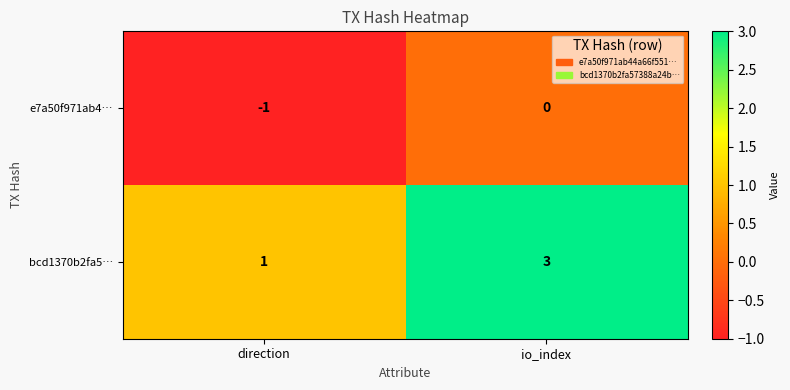

What is the sum of all bcd1370b2fa5… values?

4